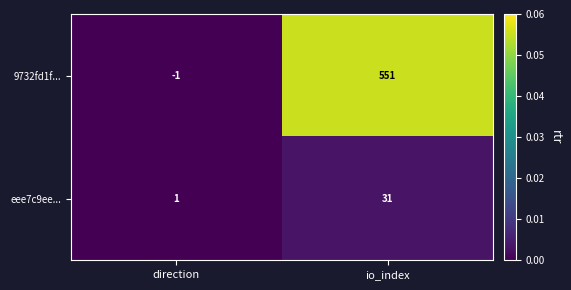

What is the minimum value shown in the chart?

-1